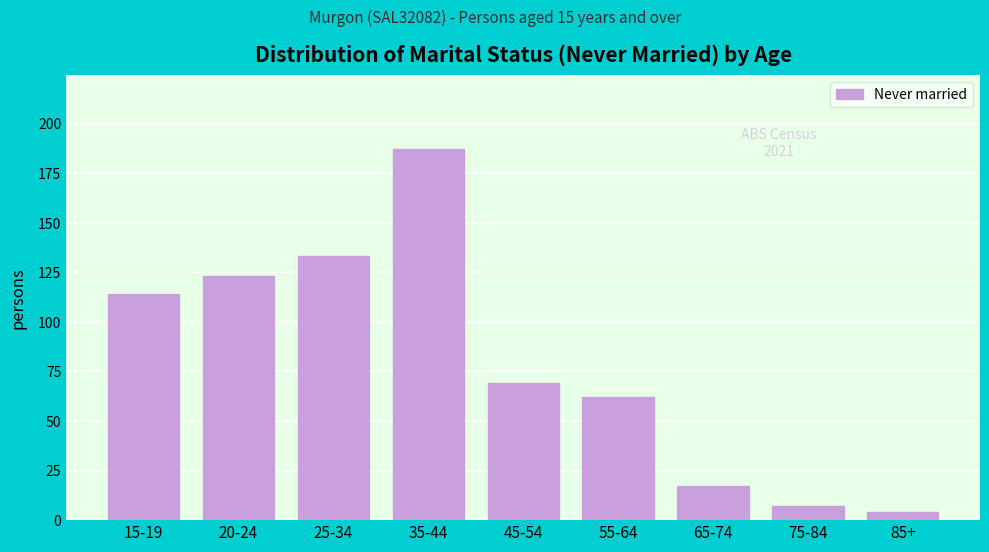

Reading left to right, list all the values displayed in this chart.

15-19=114	20-24=123	25-34=133	35-44=187	45-54=69	55-64=62	65-74=17	75-84=7	85+=4